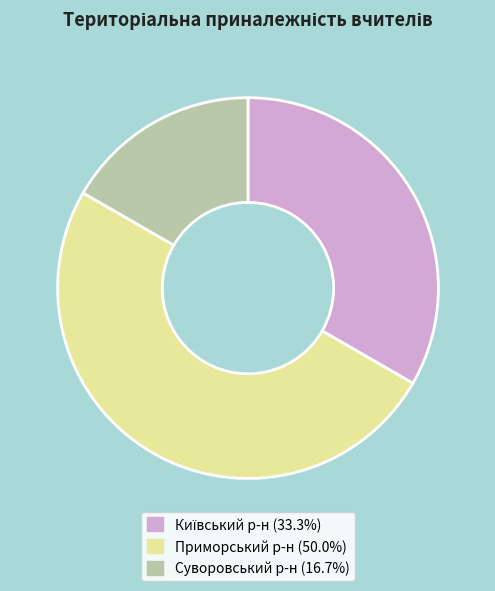

How many slices are in this pie chart?

3